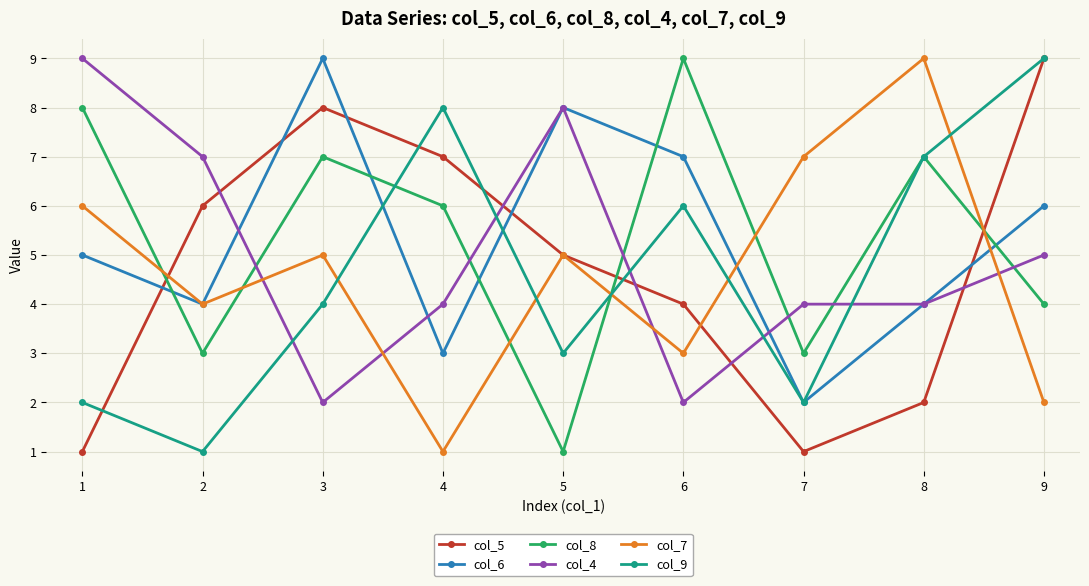

After their last crossing, which series has the higher values: col_8 or col_4?

col_4